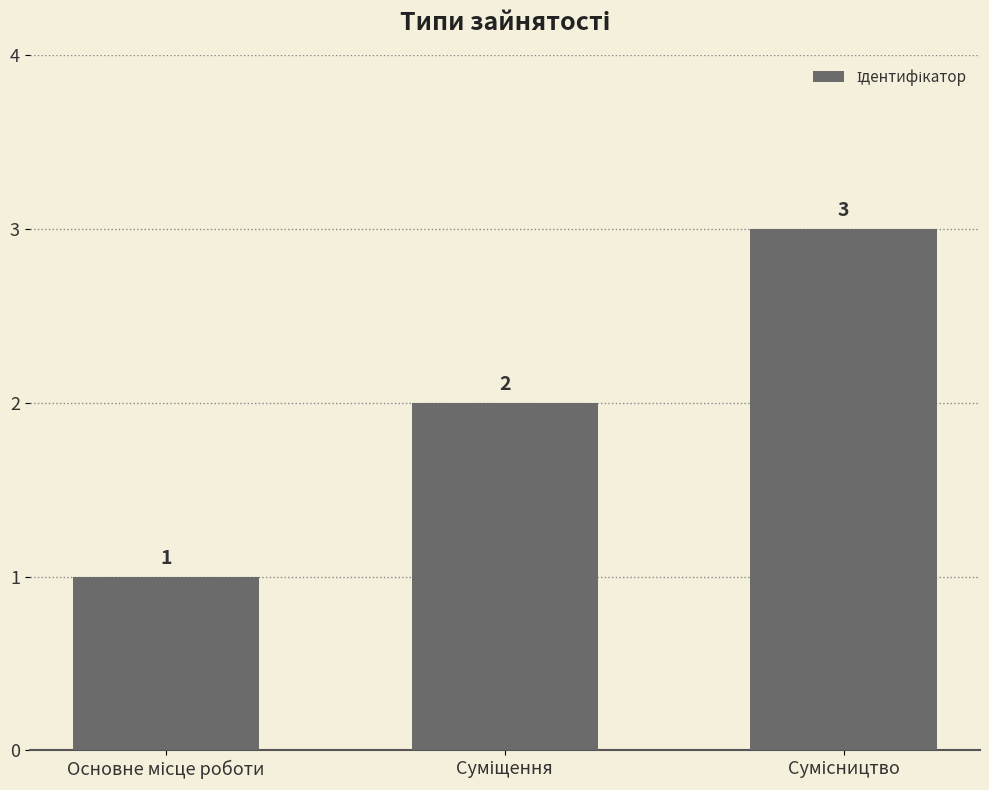

Reading left to right, extract all data points from this chart.

1	2	3